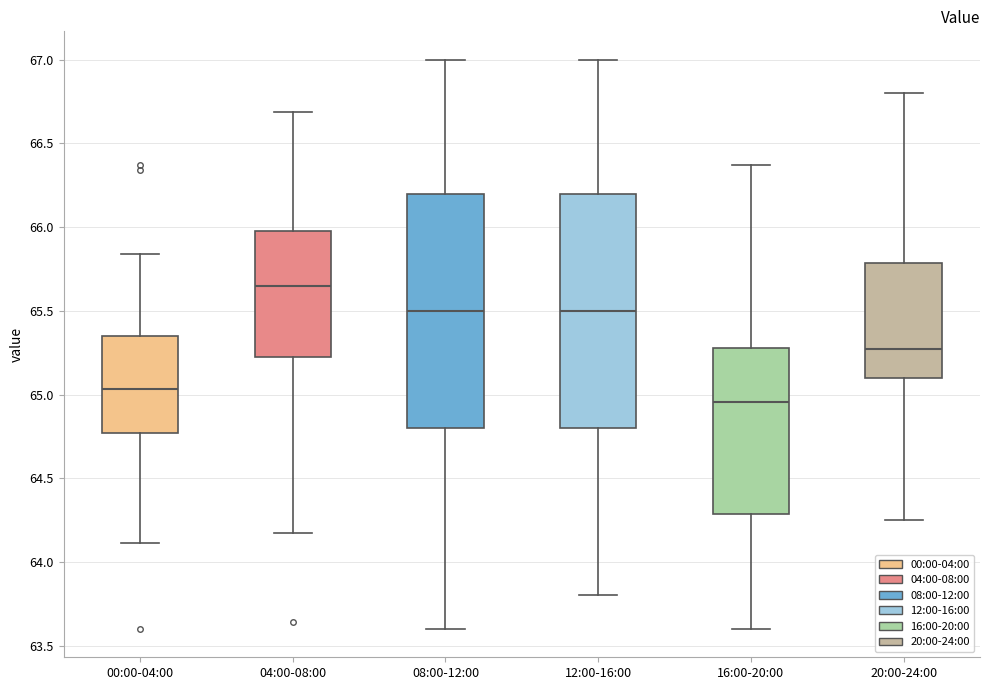

Which box's median line is the lowest?

16:00-20:00